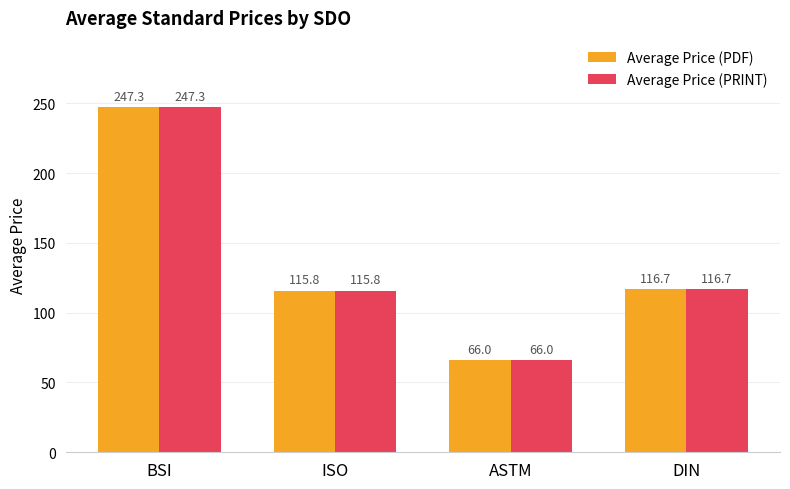

What is the label of the 3rd bar from the left?

ASTM